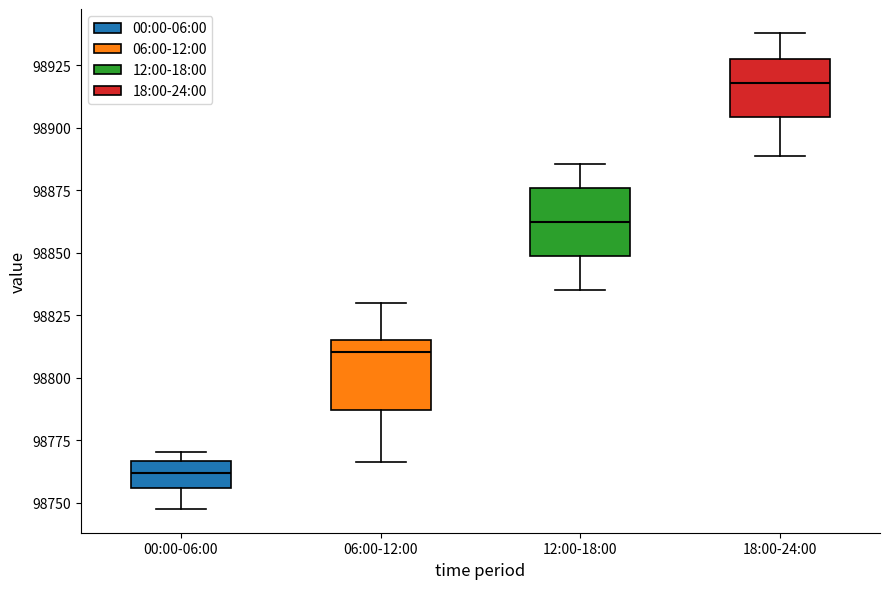

Where does the median line of the box for 00:00-06:00 sit on the y-axis? The values are not printed on the chart, so give them approximately, as read against the axis.

98760